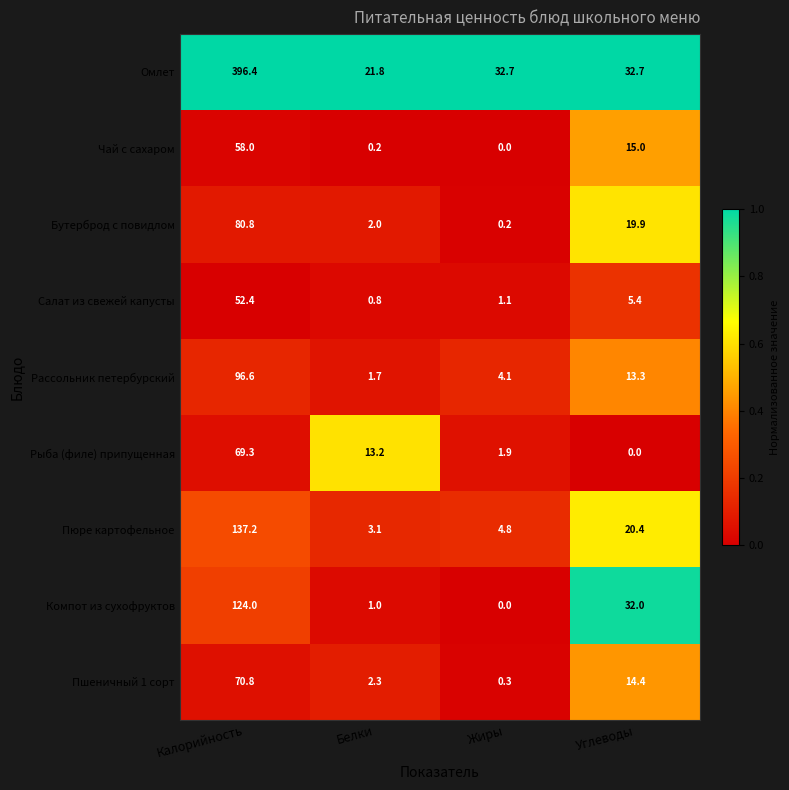

What is the sum of the Рассольник петербурский values at Калорийность and Жиры?

100.7